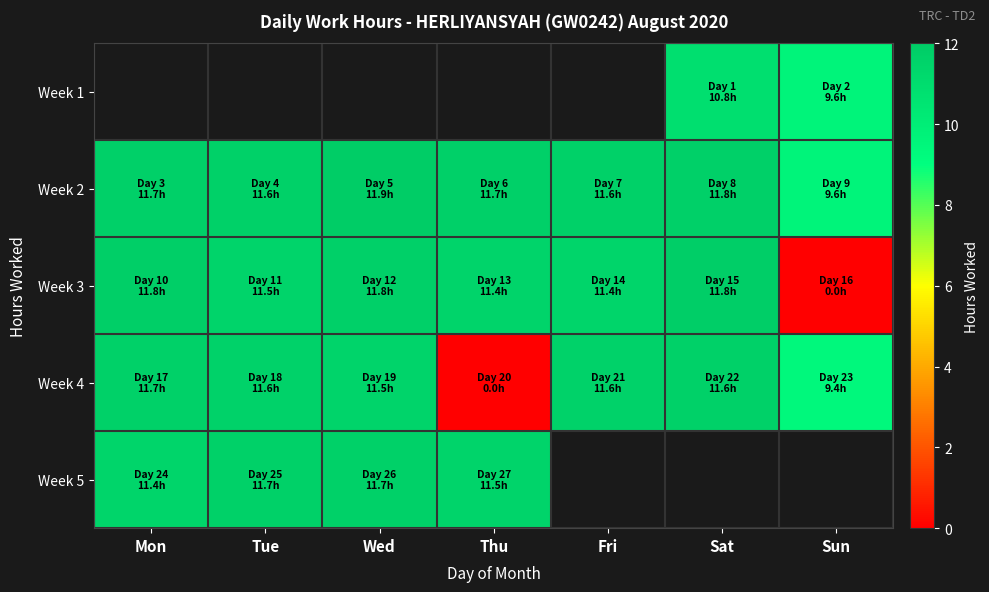

True or false: Week 4 has a value of 9.4 at Sun.

True